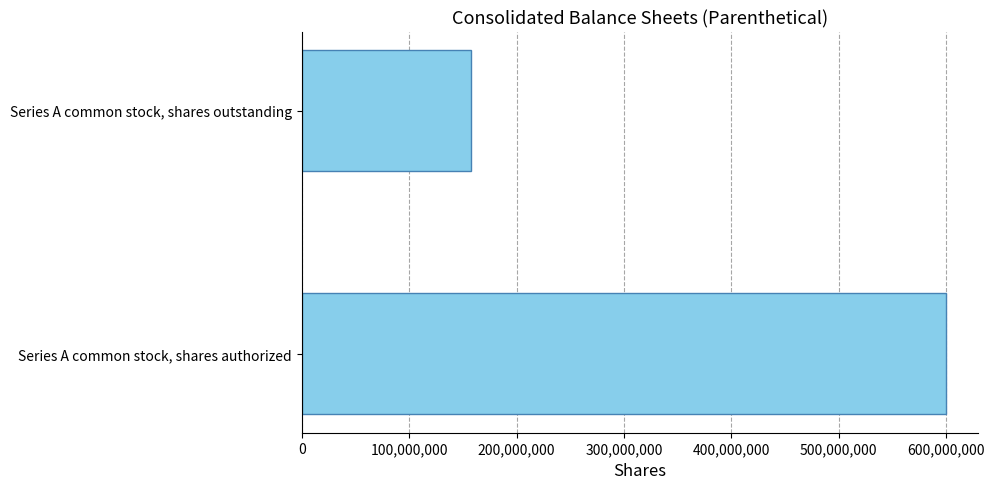

What is the ratio of the value at Series A common stock, shares authorized to the value at Series A common stock, shares outstanding?

3.8